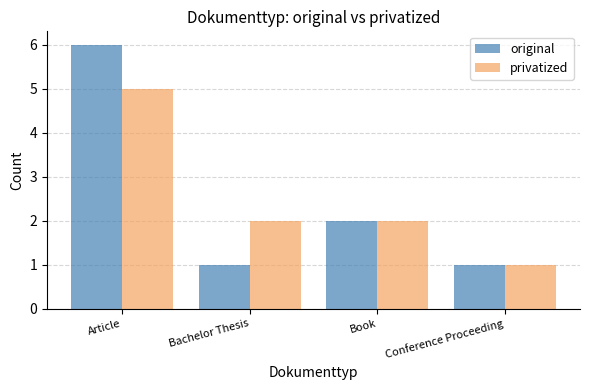

Reading left to right, what are all the values shown in this chart?

original: 6	1	2	1
privatized: 5	2	2	1